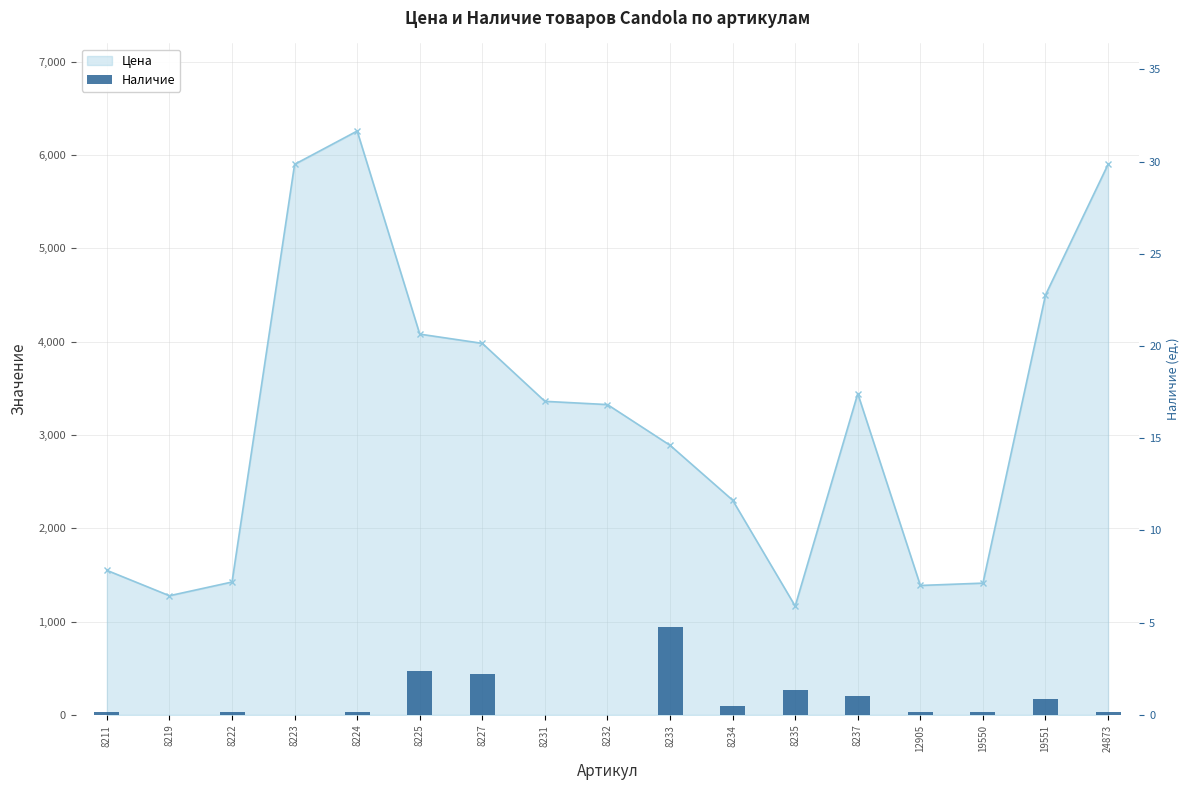

How many data points does each series have?

17